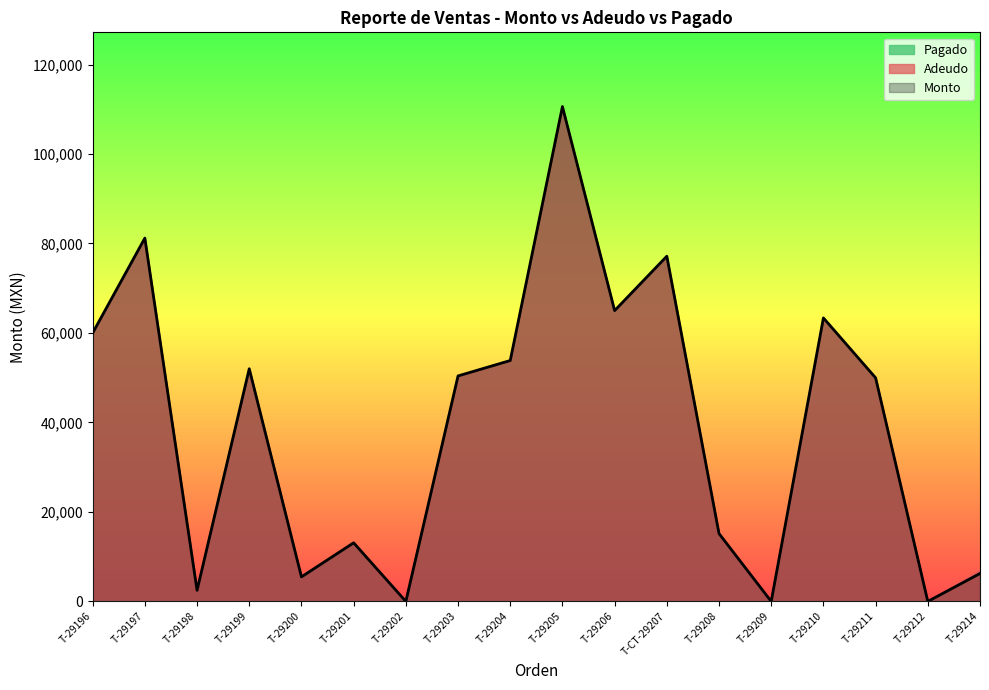

Does the chart display data point markers on the line(s)?

No